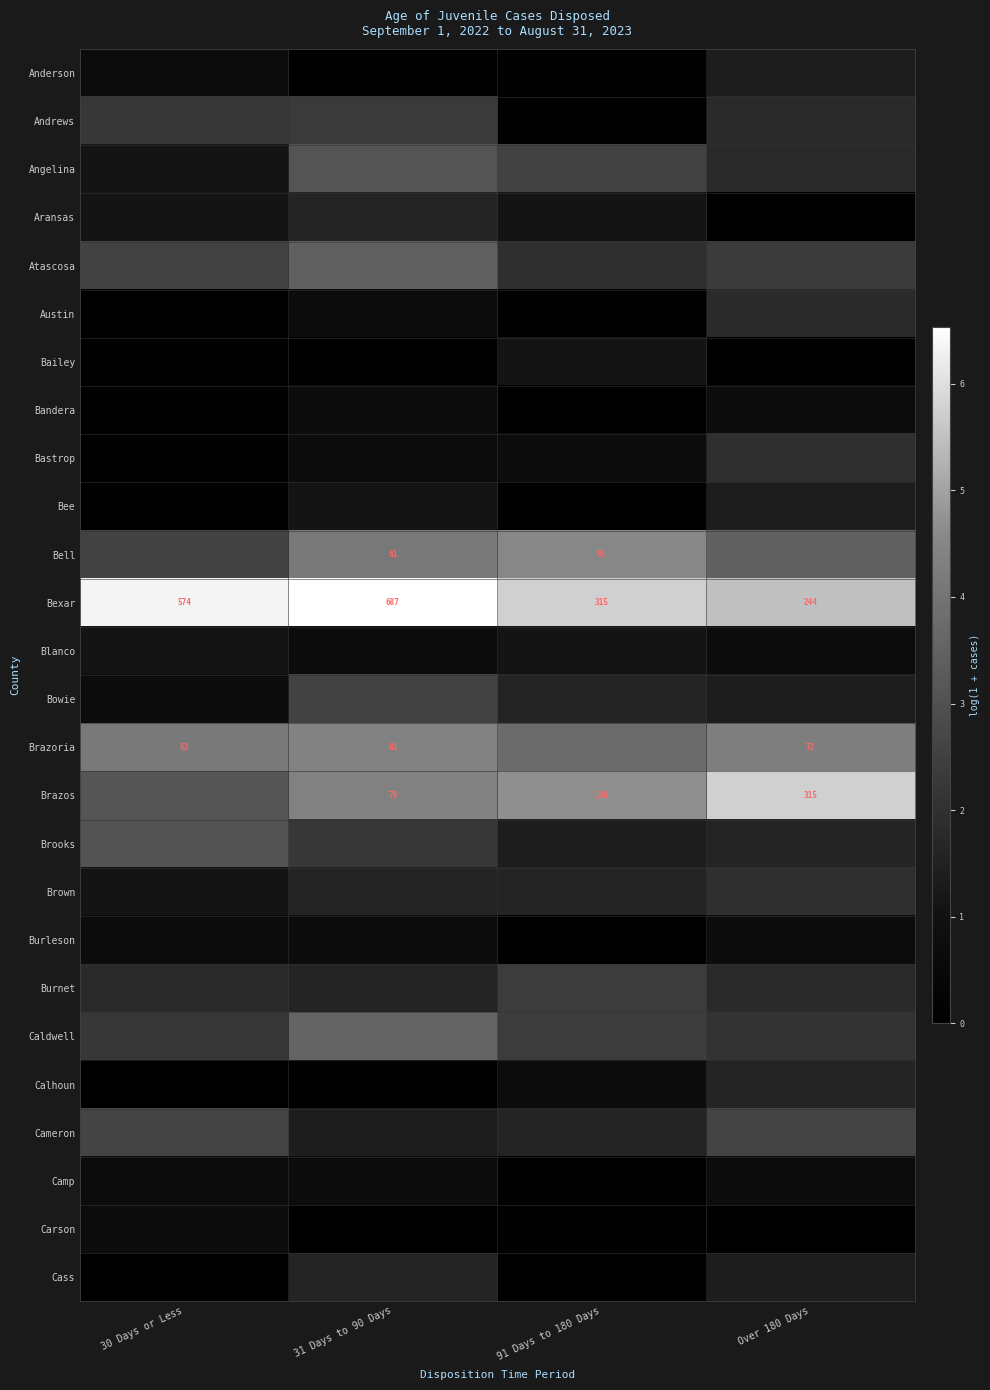

At which label is Calhoun closest to 0?

30 Days or Less